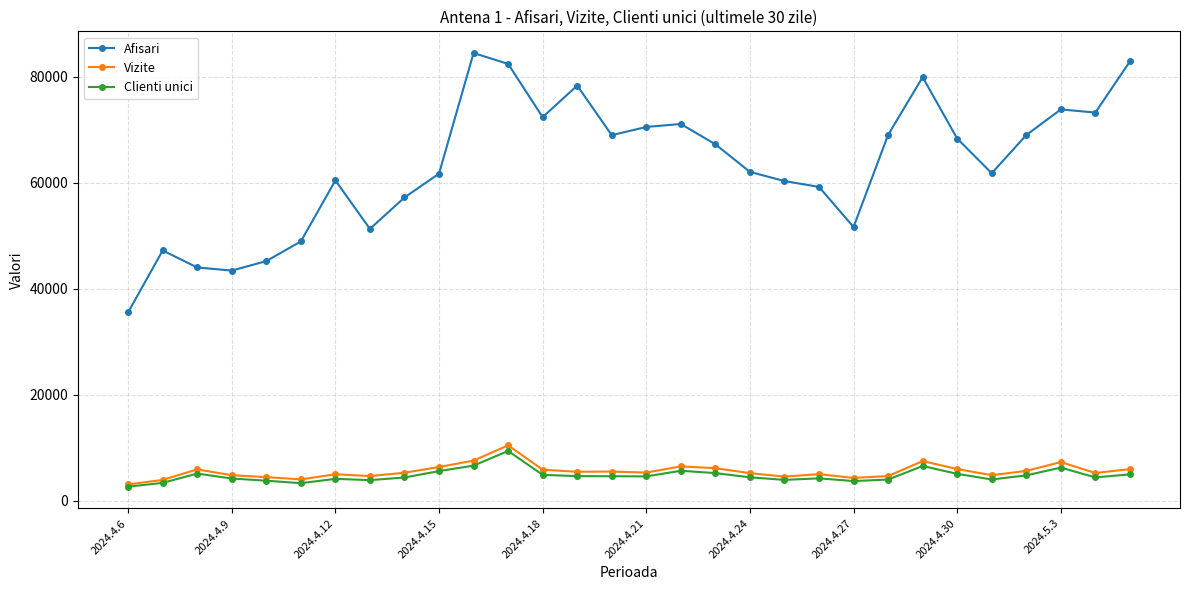

Count the number of data series in this chart.

3